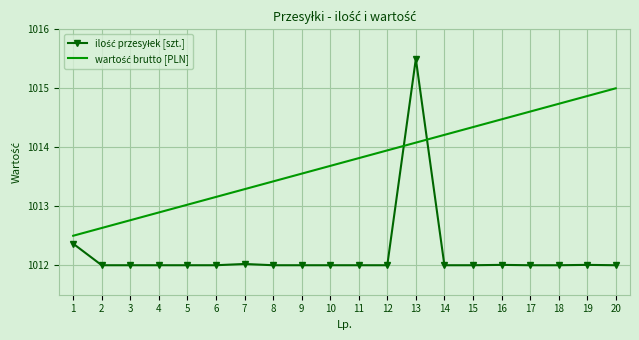

What is the total value across all series at 9?

2025.6